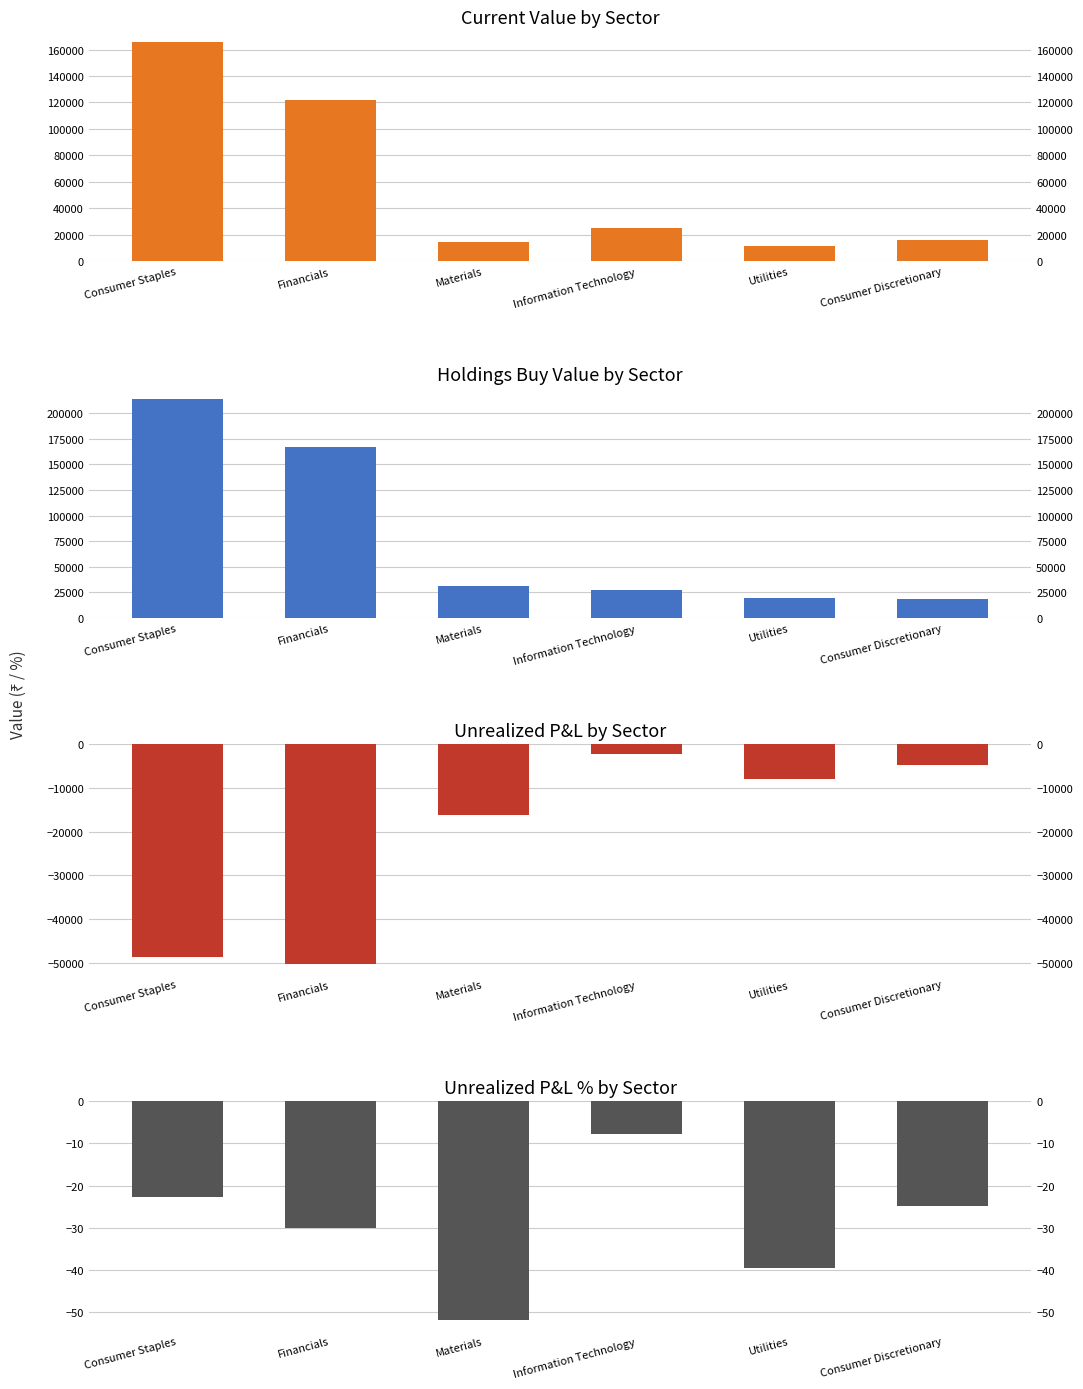

What is the label of the 1st bar from the right?

Consumer Discretionary